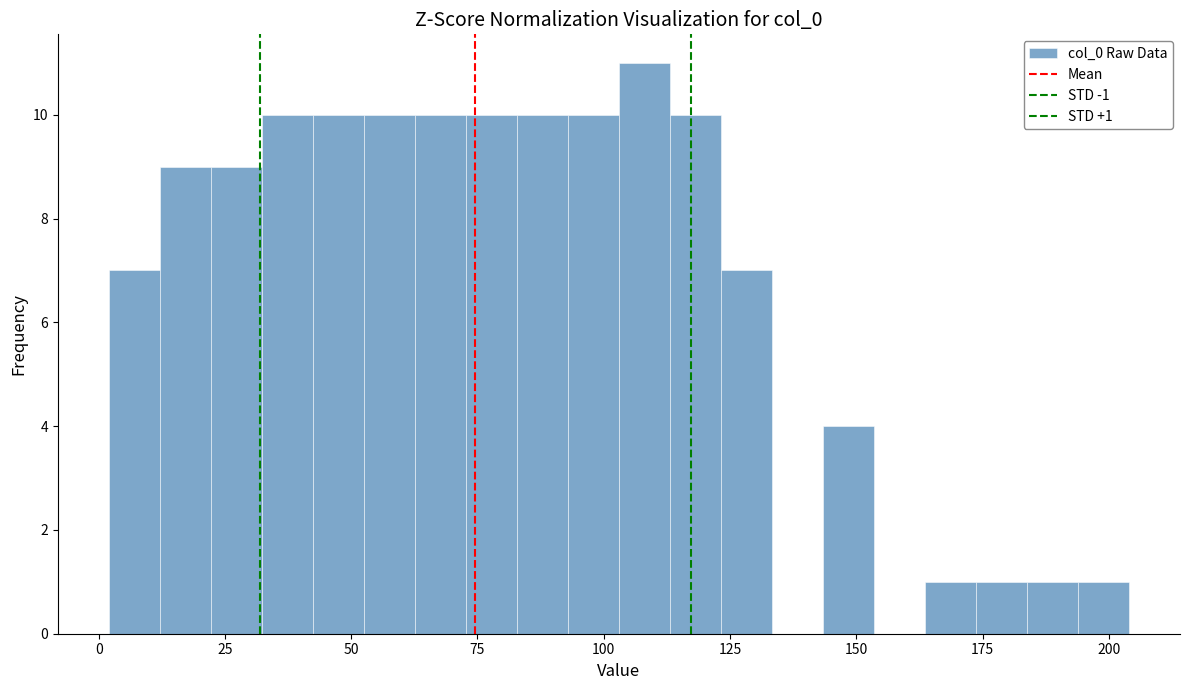

Around what value on the x-axis is the tallest bar? Give the approximate position of its centre, as read against the axis.

110